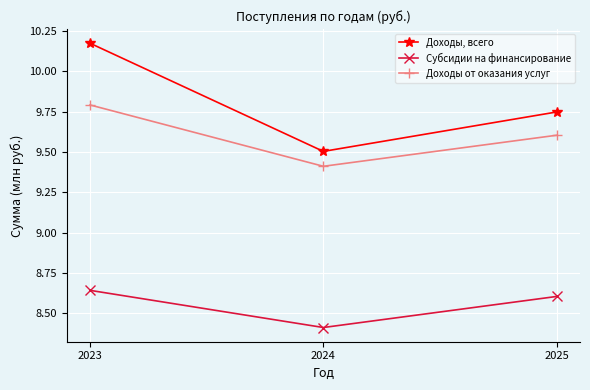

Rank the series at 2024 from highest to lowest value.

Доходы, всего, Доходы от оказания услуг, Субсидии на финансирование